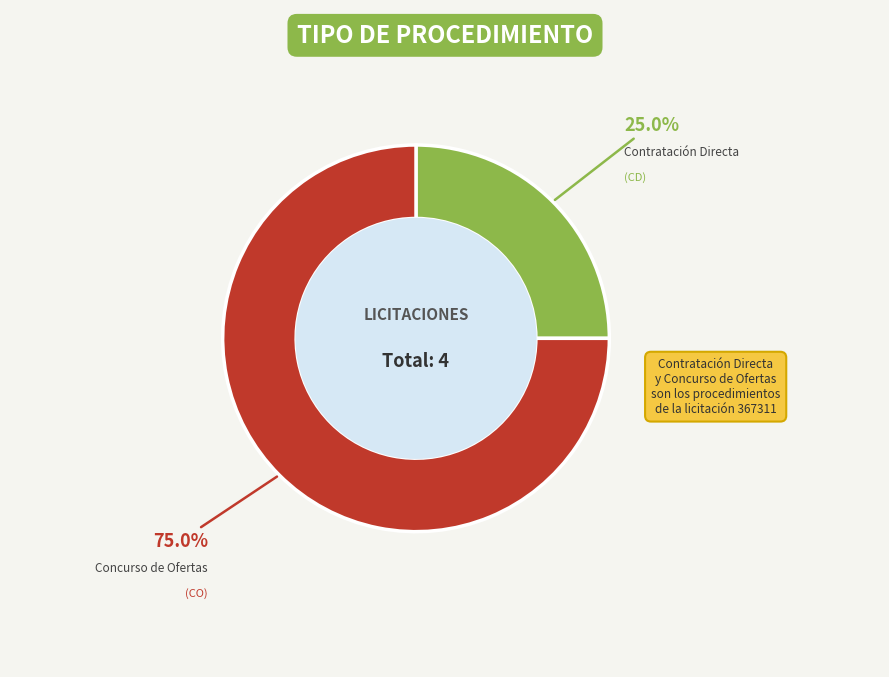

What is the ratio of the value at Contratación Directa to the value at Concurso de Ofertas?

0.3